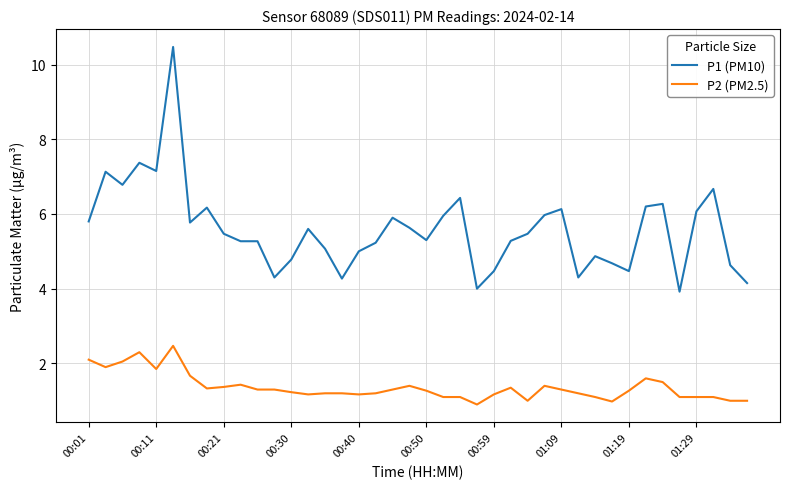

Rank the series by their average value, from lowest to highest.

P2 (PM2.5), P1 (PM10)